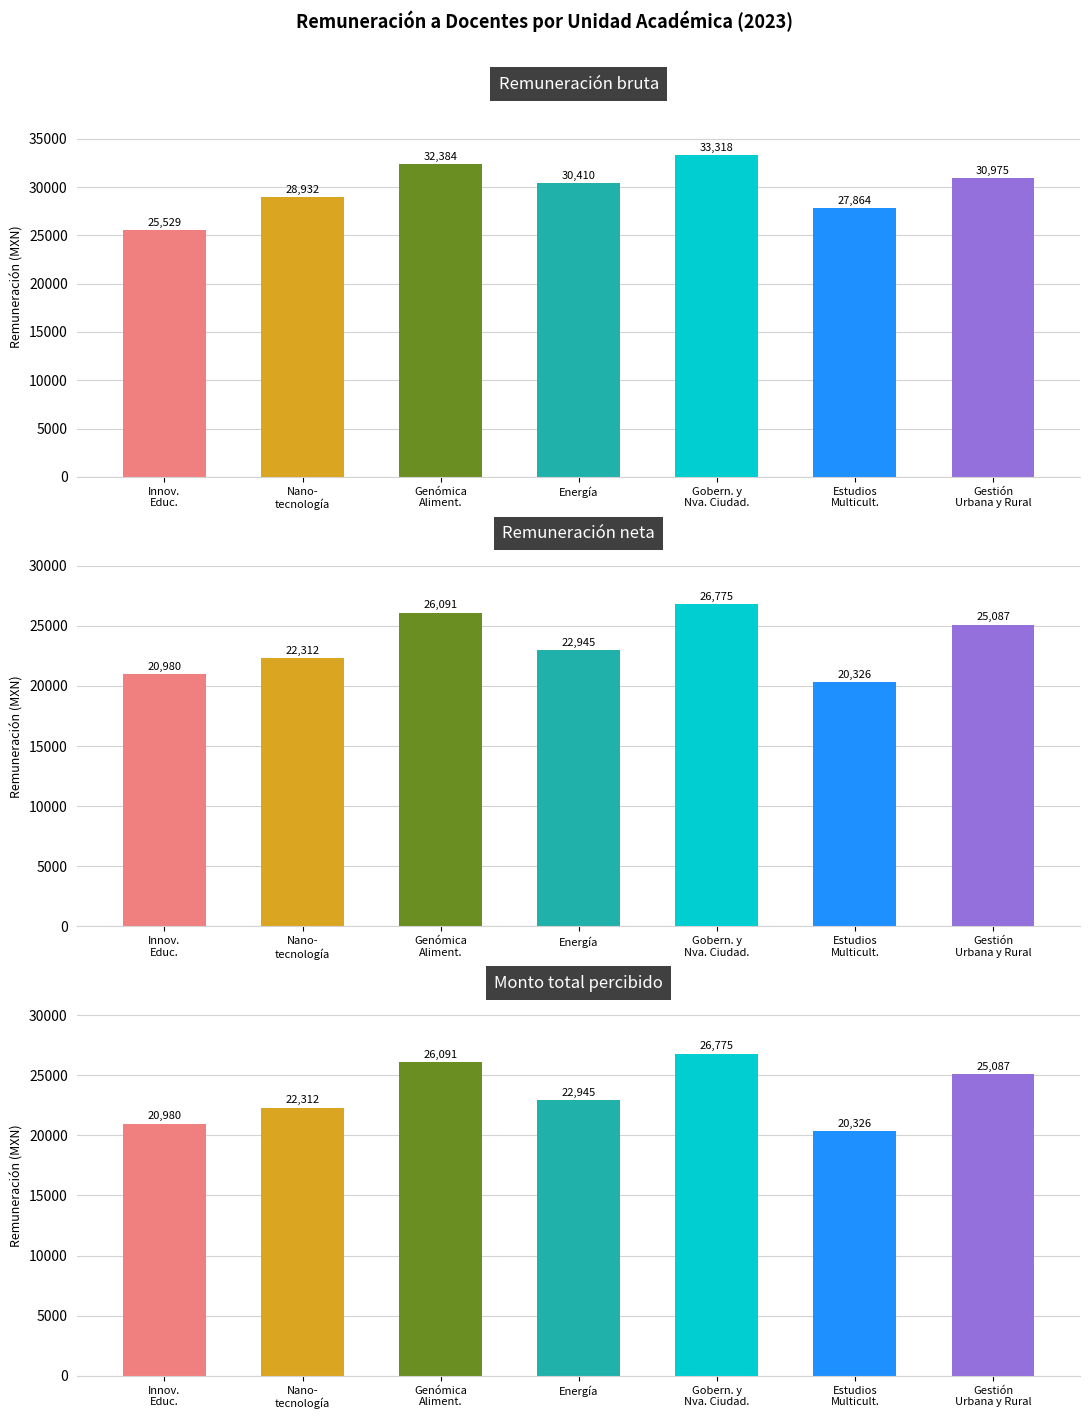

Where does the Monto total percibido series first go above 22944?

Genómica
Aliment.